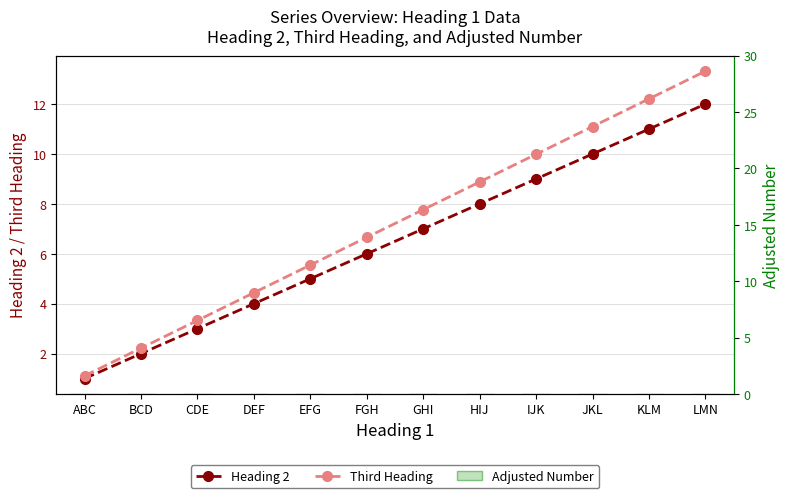

Which category has the lowest value across all series?

ABC